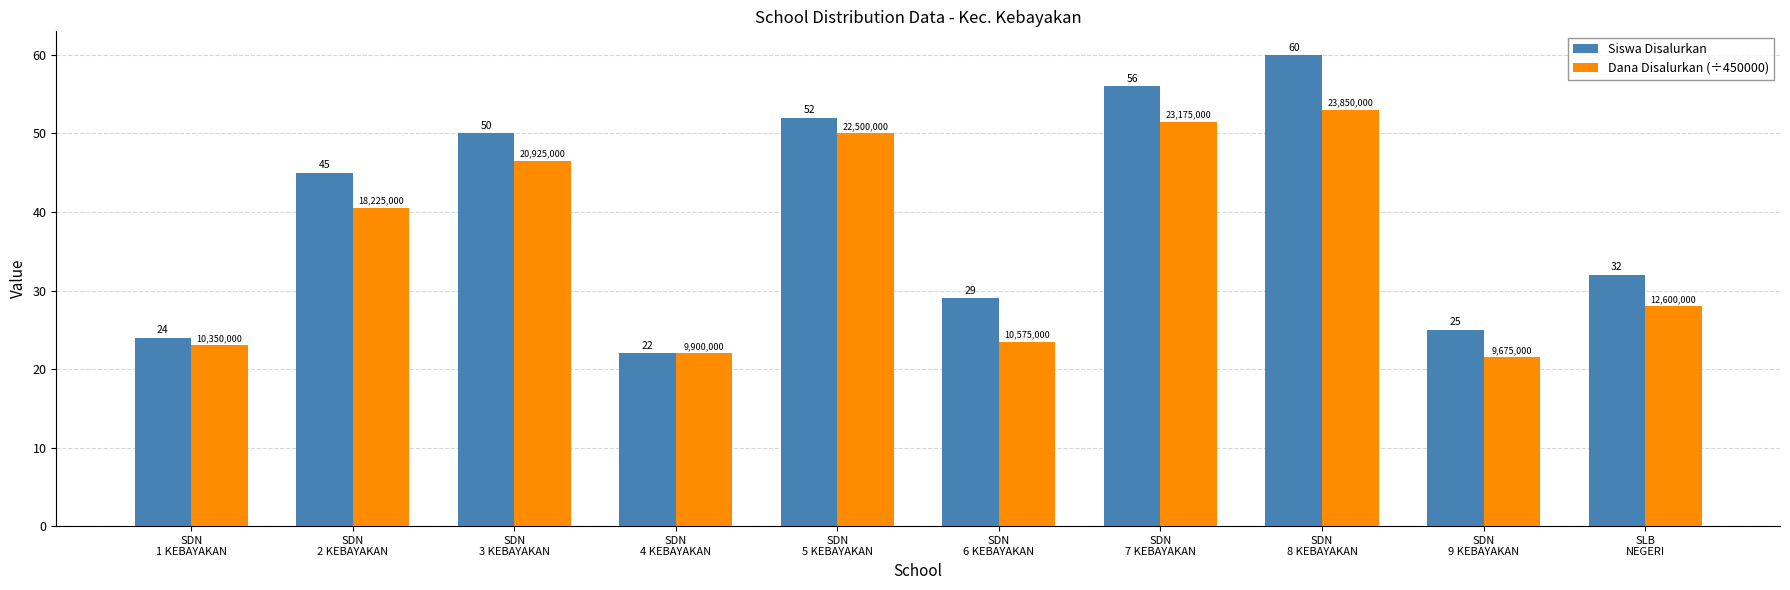

The value of Siswa Disalurkan at SDN
4 KEBAYAKAN is 22.0. True or false?

True